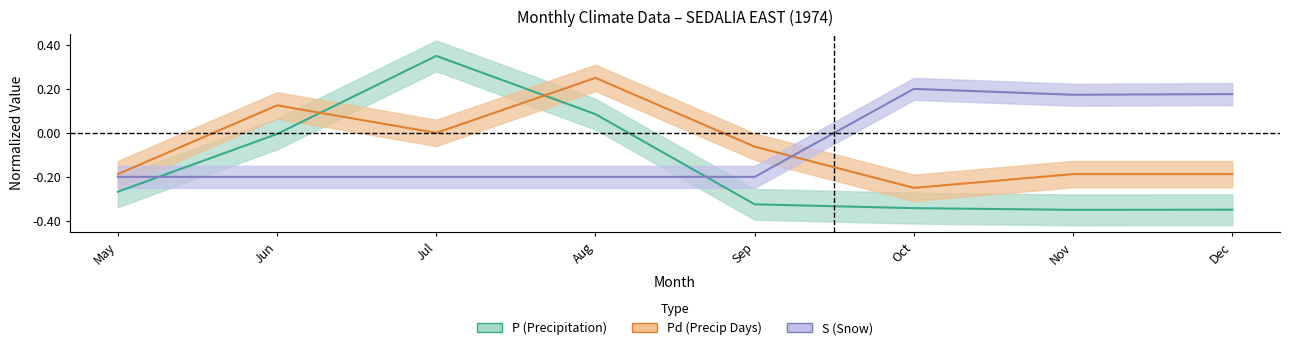

The value of S at Dec is 0.1. True or false?

False